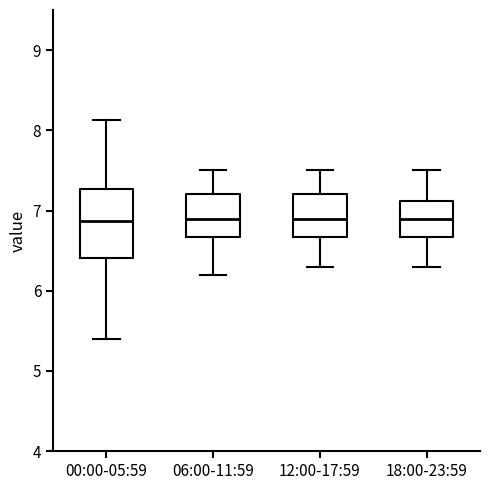

Reading left to right, transcribe this box plot: for each box, give where its median line is, the range the box spans, and where its two whiskers end, as read against the y-axis. The values are not printed on the chart, so give them approximately, as read against the axis.

00:00-05:59: median 6.9, box 6.4 to 7.3, whiskers 5.4 to 8.1
06:00-11:59: median 6.9, box 6.7 to 7.2, whiskers 6.2 to 7.5
12:00-17:59: median 6.9, box 6.7 to 7.2, whiskers 6.3 to 7.5
18:00-23:59: median 6.9, box 6.7 to 7.1, whiskers 6.3 to 7.5